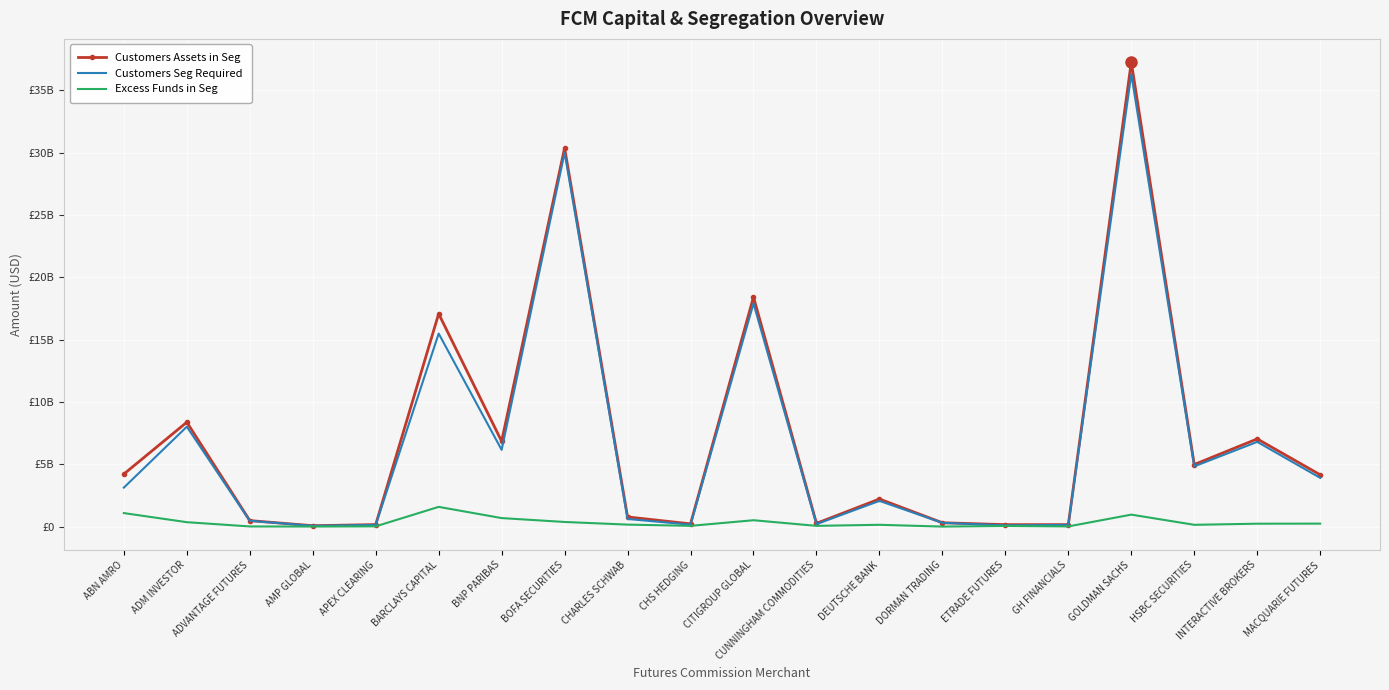

What is the label of the 16th point from the left?

GH FINANCIALS